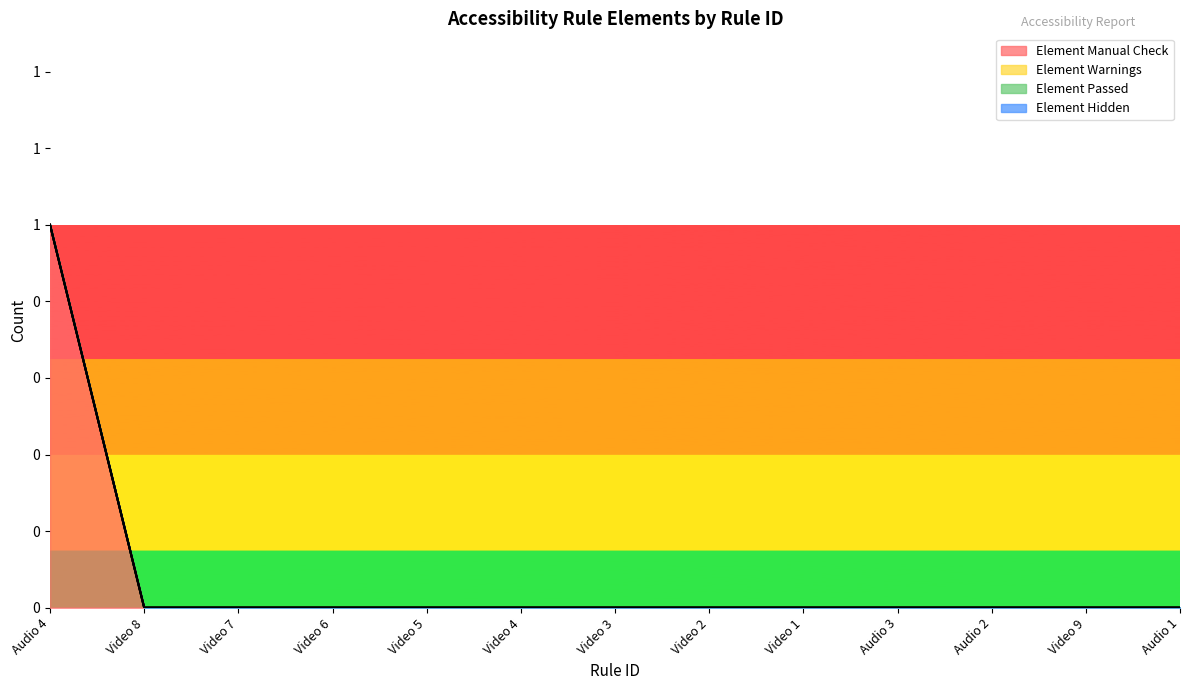

Reading right to left, what are all the values shown in this chart?

Element Manual Check: Audio 1=0	Video 9=0	Audio 2=0	Audio 3=0	Video 1=0	Video 2=0	Video 3=0	Video 4=0	Video 5=0	Video 6=0	Video 7=0	Video 8=0	Audio 4=1
Element Warnings: Audio 1=0	Video 9=0	Audio 2=0	Audio 3=0	Video 1=0	Video 2=0	Video 3=0	Video 4=0	Video 5=0	Video 6=0	Video 7=0	Video 8=0	Audio 4=0
Element Passed: Audio 1=0	Video 9=0	Audio 2=0	Audio 3=0	Video 1=0	Video 2=0	Video 3=0	Video 4=0	Video 5=0	Video 6=0	Video 7=0	Video 8=0	Audio 4=0
Element Hidden: Audio 1=0	Video 9=0	Audio 2=0	Audio 3=0	Video 1=0	Video 2=0	Video 3=0	Video 4=0	Video 5=0	Video 6=0	Video 7=0	Video 8=0	Audio 4=0